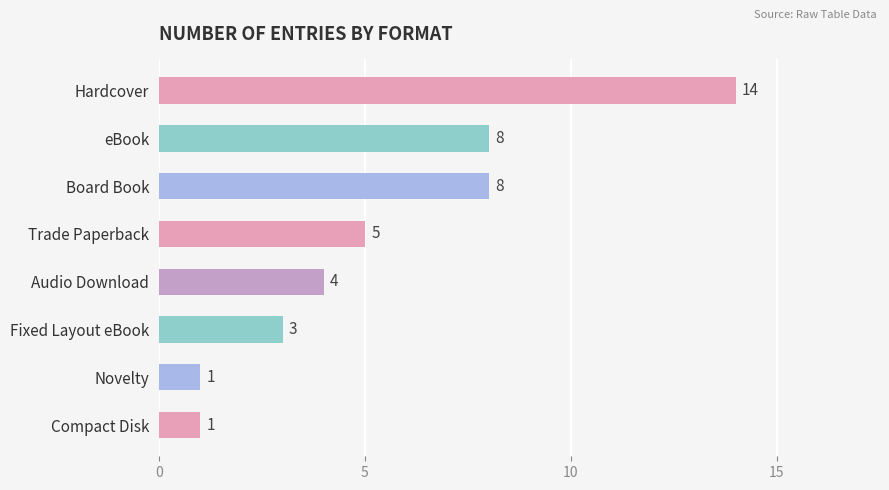

Which category has the highest value across all series?

Hardcover